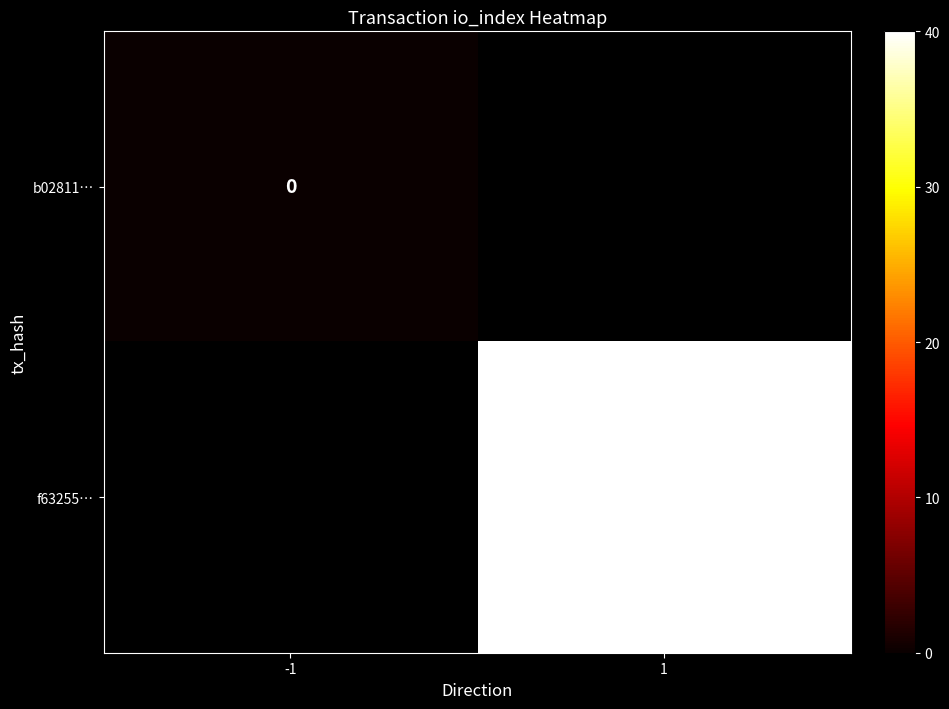

The value of f63255… at 1 is 40. True or false?

True